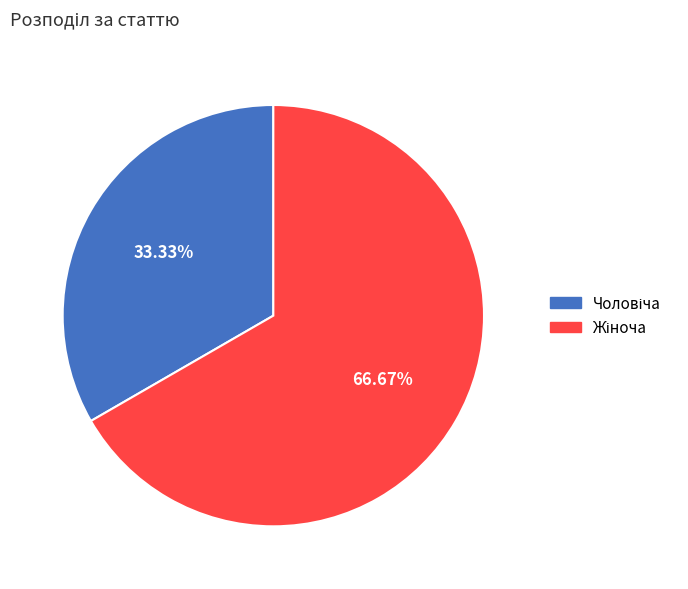

Is there any slice that represents more than half of the pie?

Yes